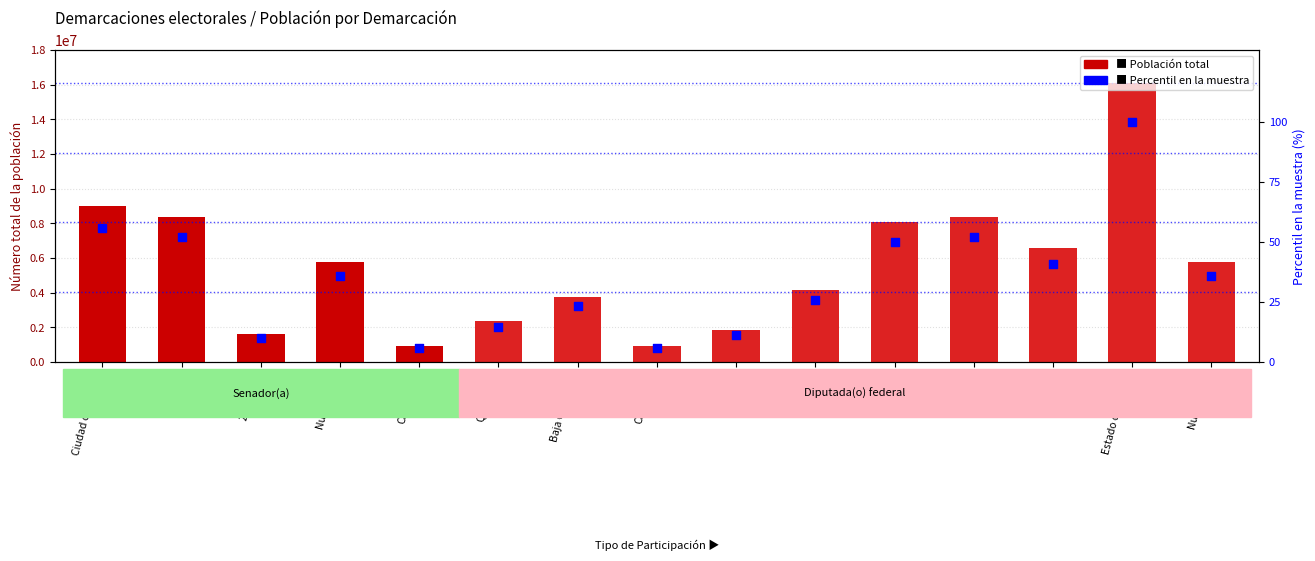

Which series has the largest Y range (max minus min)?

Población total